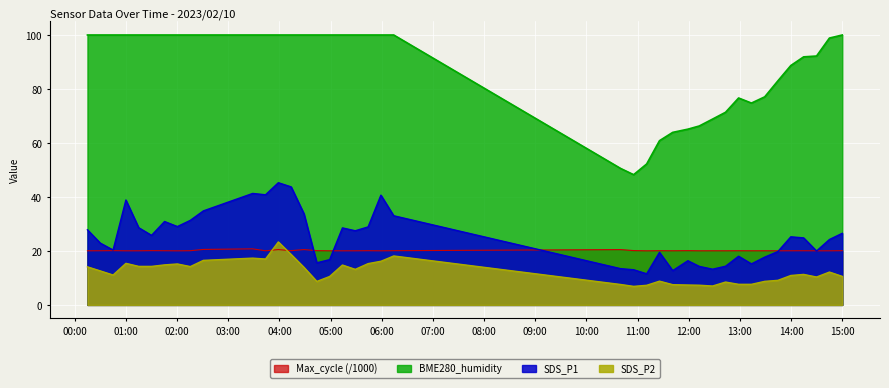

Is it true that SDS_P1 equals 41.3 at 2023/02/10 03:28:39?

True